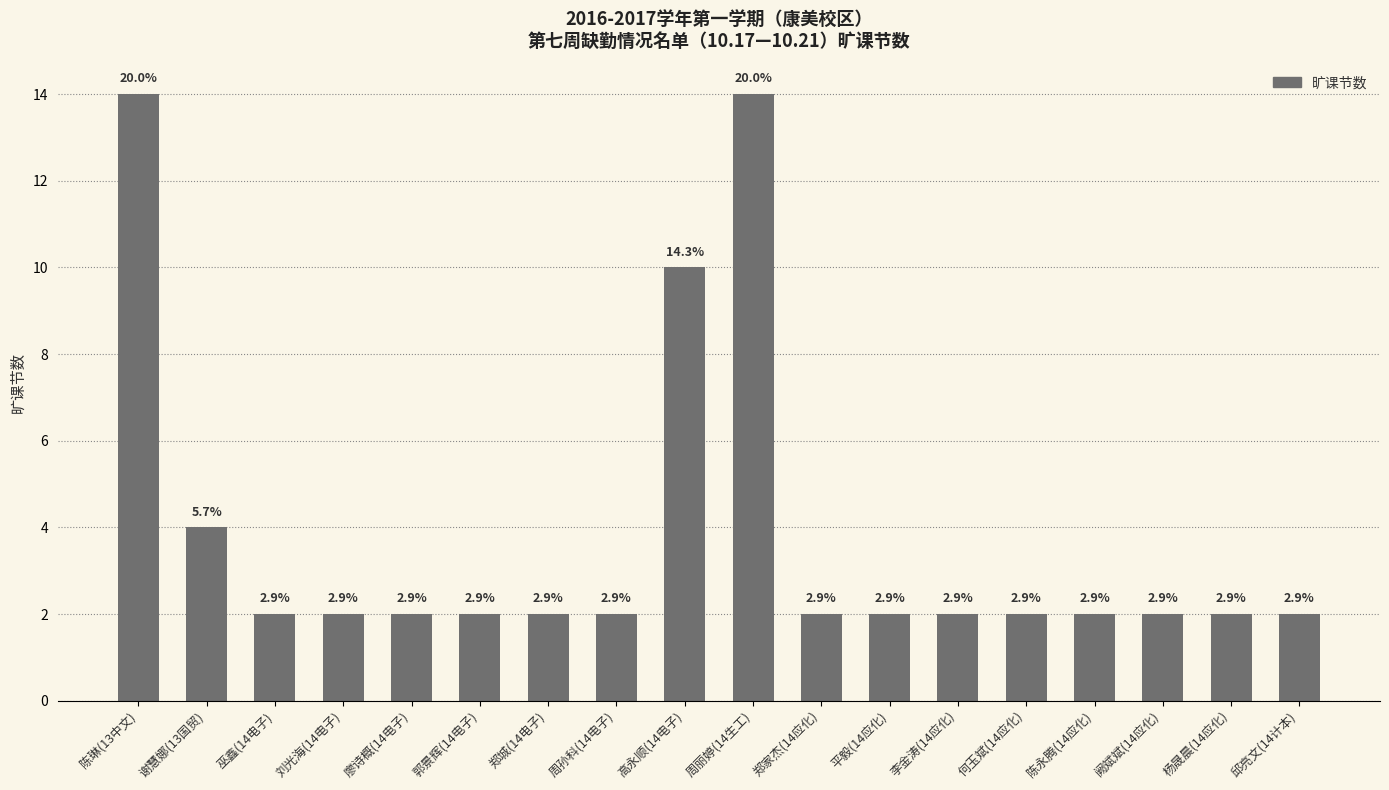

What is the difference between the maximum and minimum values?

12